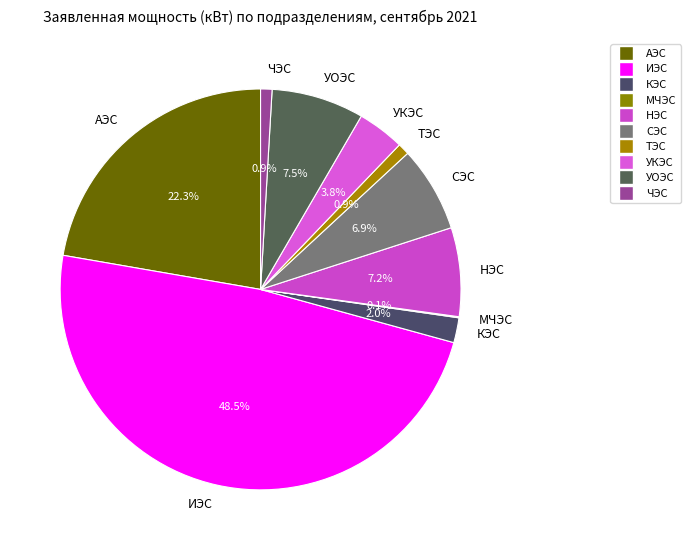

The НЭС slice represents 7% of the pie. True or false?

True